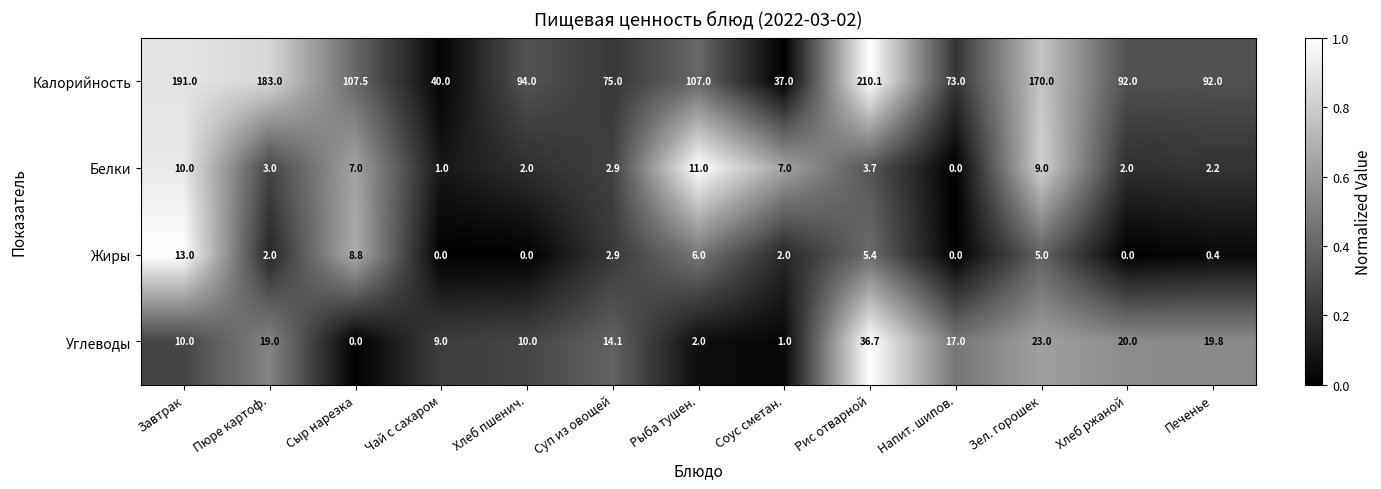

True or false: Углеводы has a value of 57.7 at Рис отварной.

False